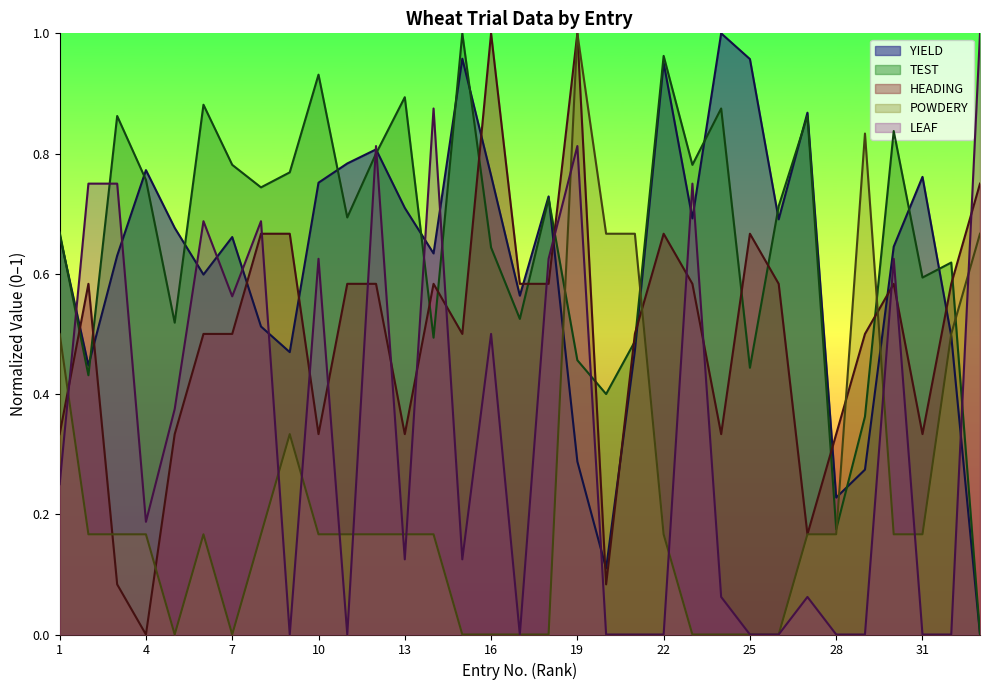

Rank the series by their maximum value, from highest to lowest.

YIELD, TEST, HEADING, POWDERY, LEAF